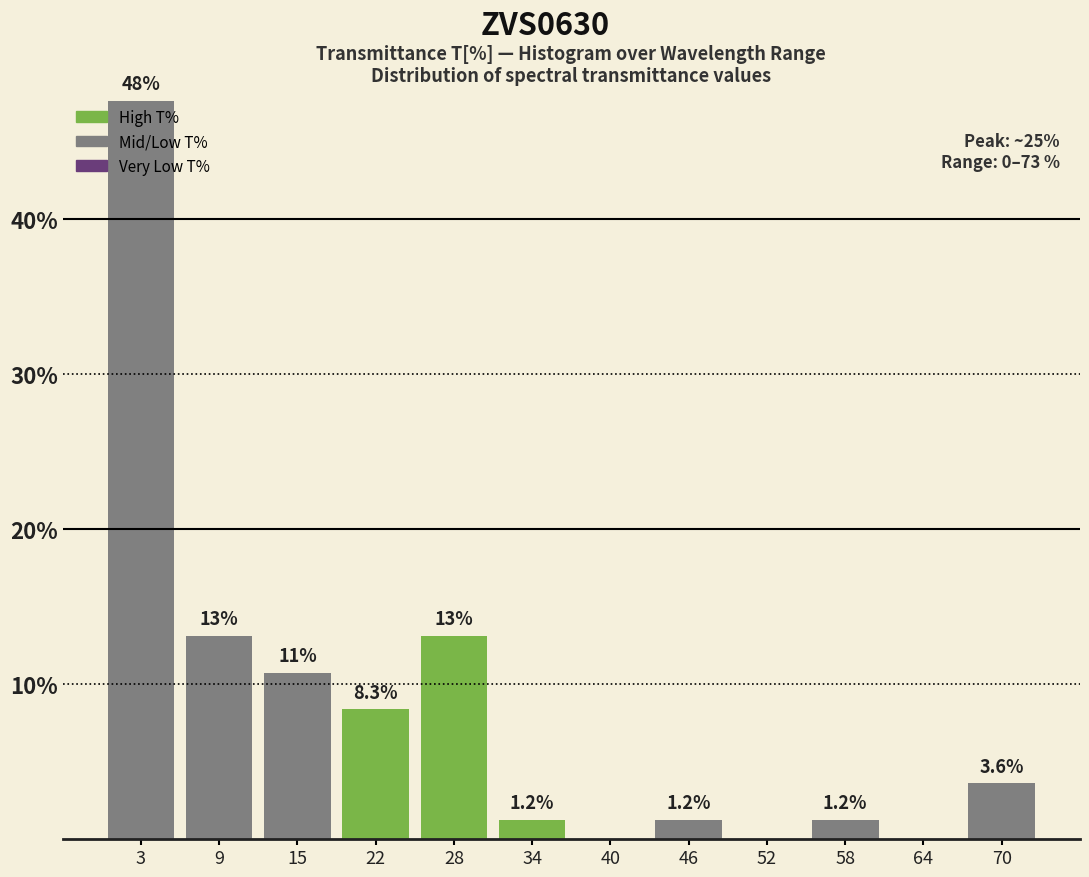

Which range on the x-axis has the tallest bar?

0 to 6